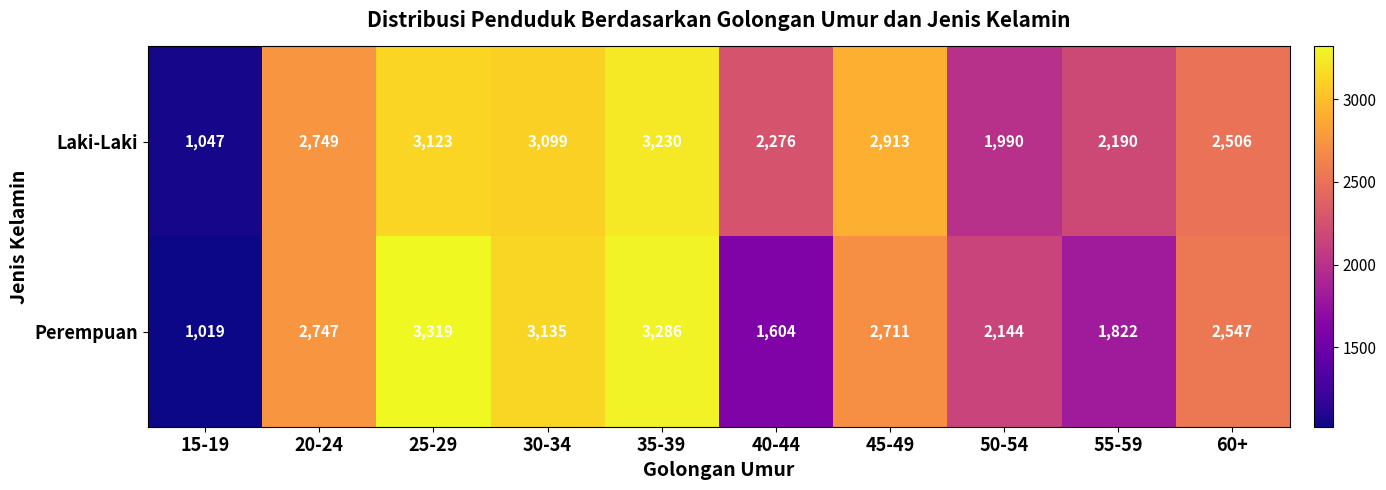

What is the spread (max minus min) of values at 50-54?

154